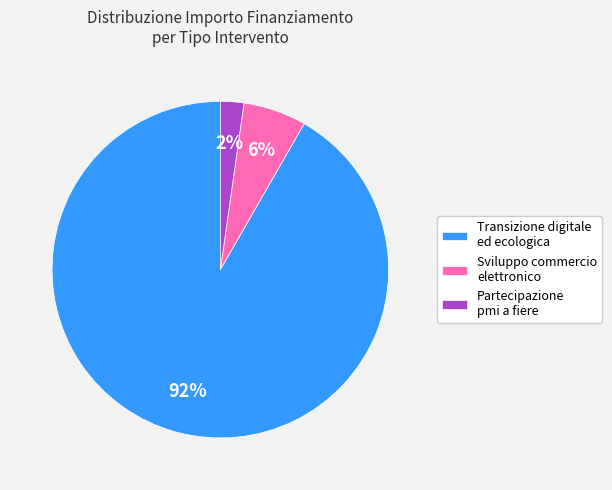

How many slices are in this pie chart?

3